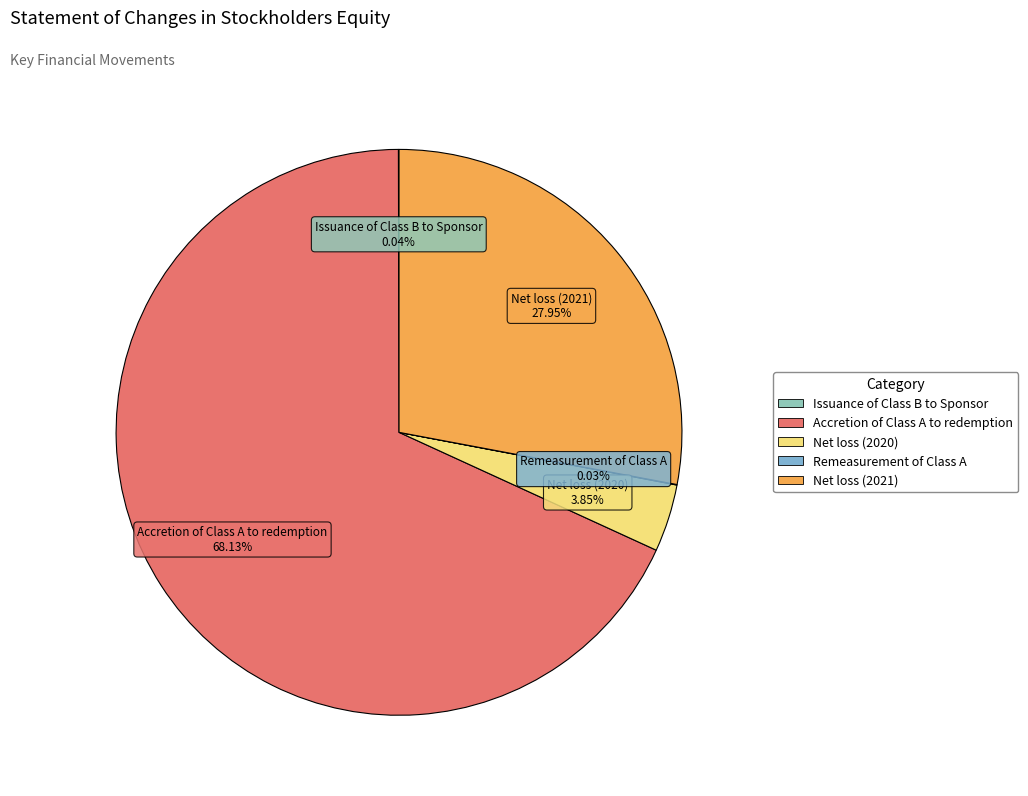

What is the largest slice in the pie chart?

Accretion of Class A to redemption